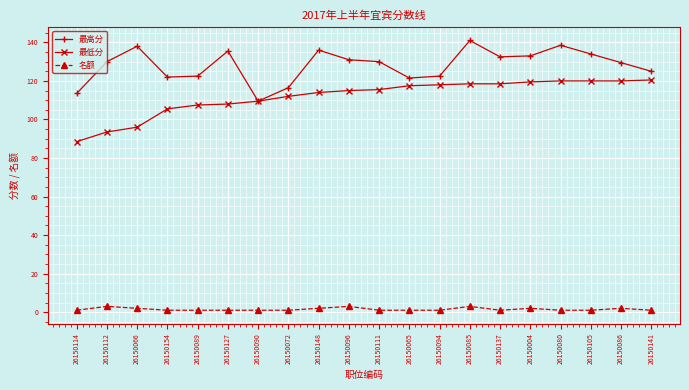

What is the maximum value for 最高分?

141.0